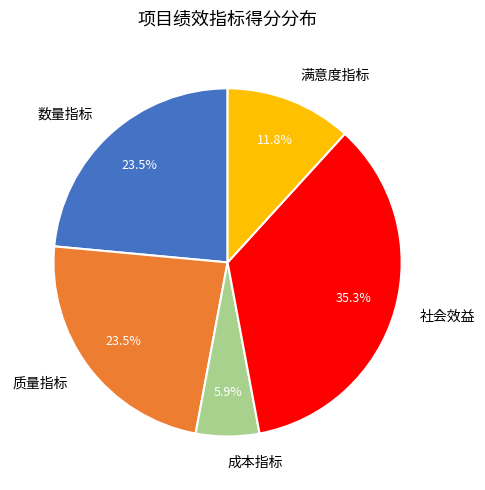

True or false: 满意度指标 accounts for 25% of the total.

False